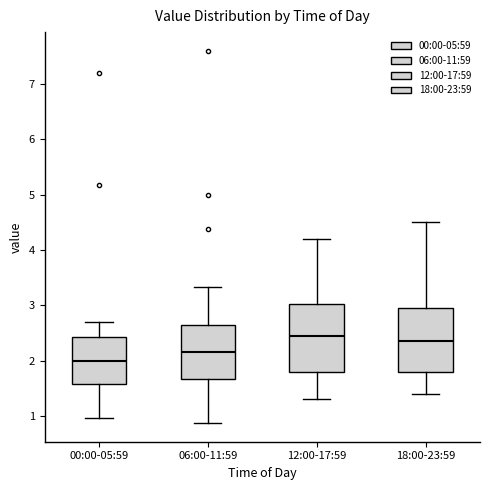

Reading left to right, transcribe this box plot: for each box, give where its median line is, the range the box spans, and where its two whiskers end, as read against the y-axis. The values are not printed on the chart, so give them approximately, as read against the axis.

00:00-05:59: median 2.0, box 1.6 to 2.4, whiskers 1.0 to 2.7
06:00-11:59: median 2.2, box 1.7 to 2.7, whiskers 0.9 to 3.3
12:00-17:59: median 2.5, box 1.8 to 3.0, whiskers 1.3 to 4.2
18:00-23:59: median 2.4, box 1.8 to 3.0, whiskers 1.4 to 4.5